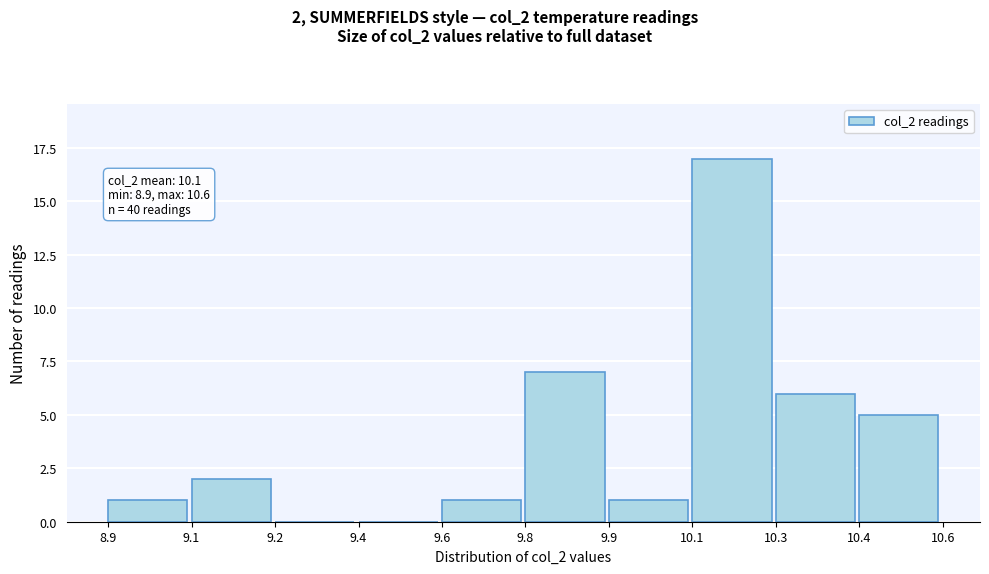

Reading right to left, what are all the values shown in this chart?

10.4=5	10.3=6	10.1=17	9.9=1	9.8=7	9.6=1	9.4=0	9.2=0	9.1=2	8.9=1